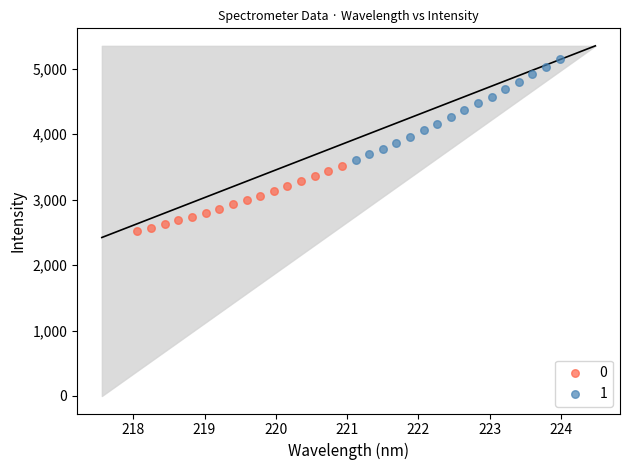

What are all the series names shown in the legend?

0, 1